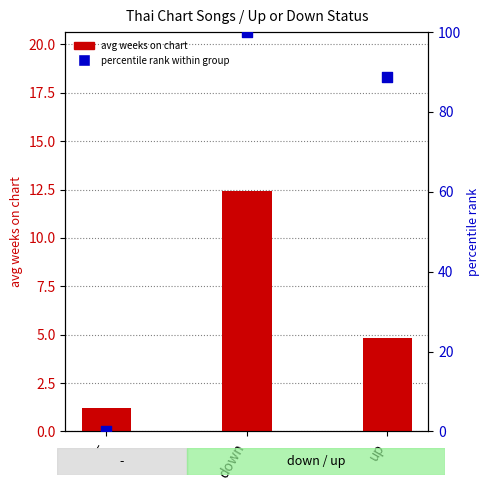

Which series has the largest Y range (max minus min)?

percentile rank within group